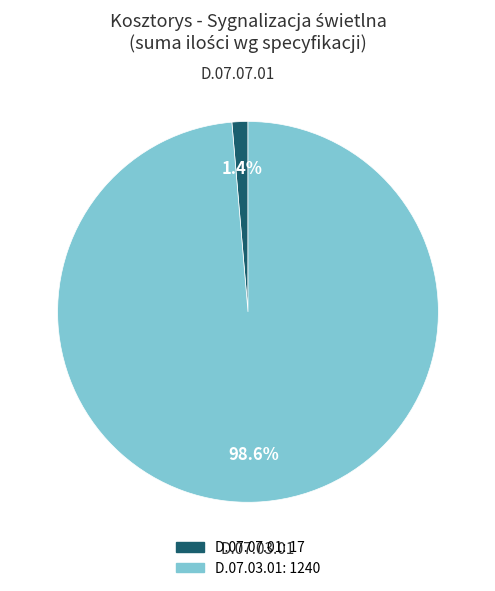

Does any single category account for the majority?

Yes